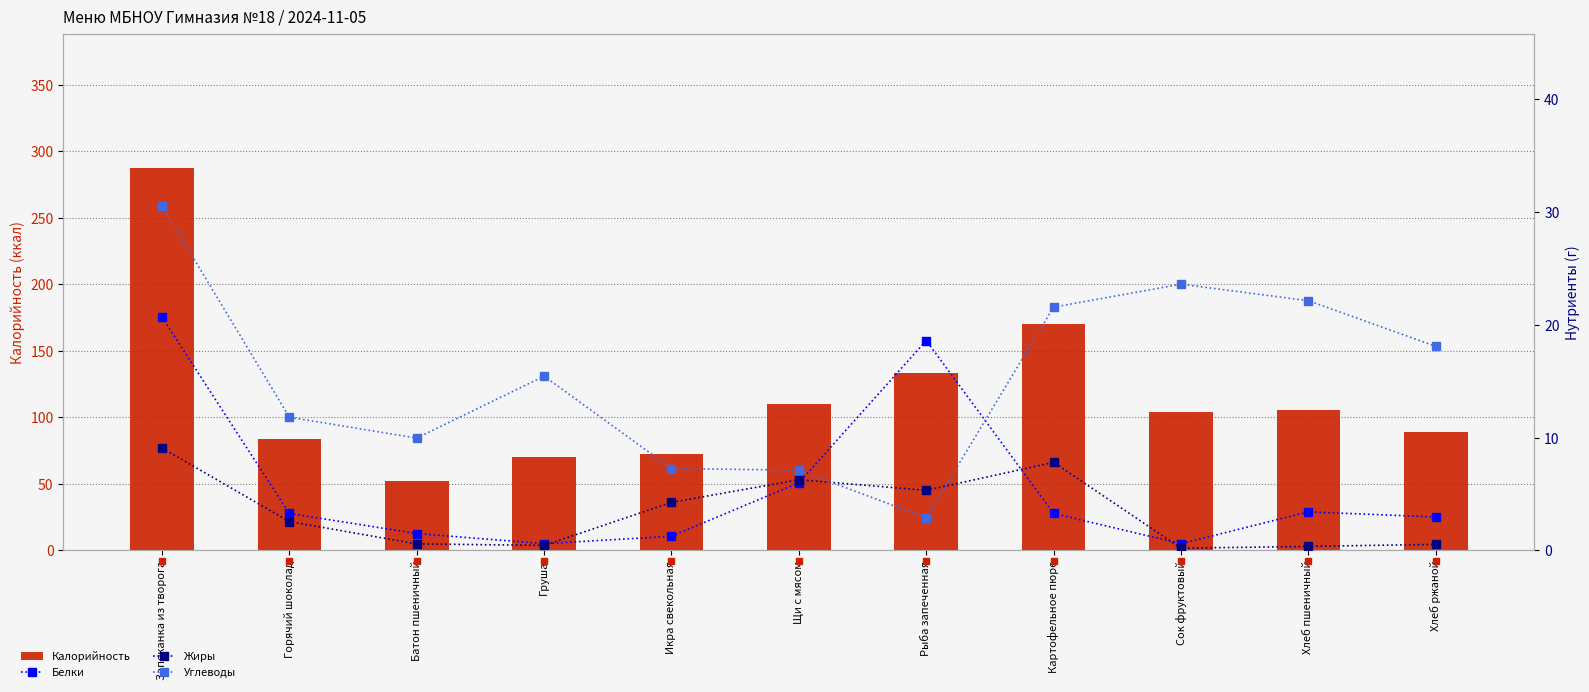

What is the lowest value of the Жиры series?

0.2